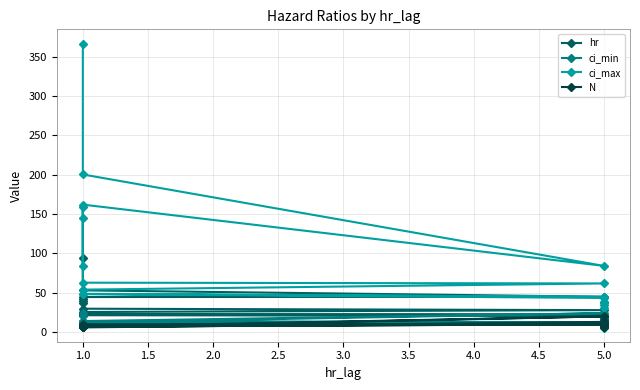

In ci_min, how many points are lower than both neighbors (excluding endpoints)?

7